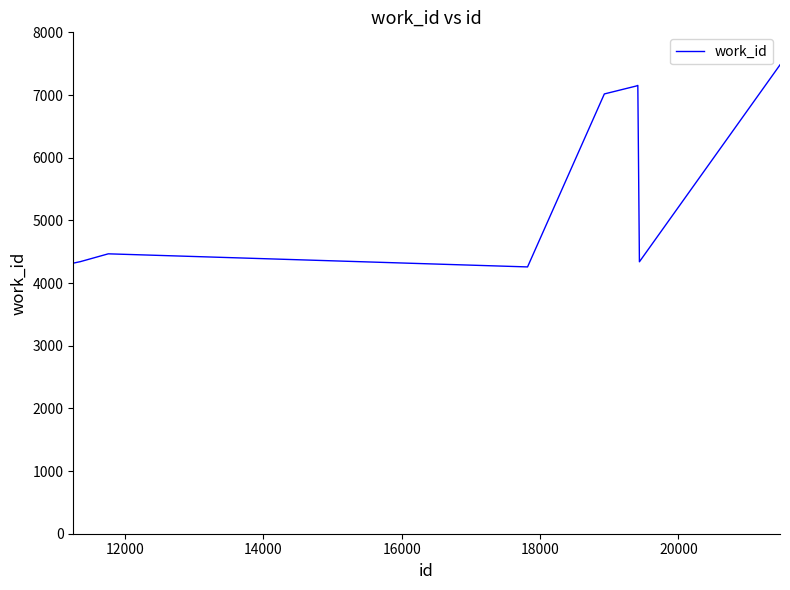

What is the greatest value displayed?

7481